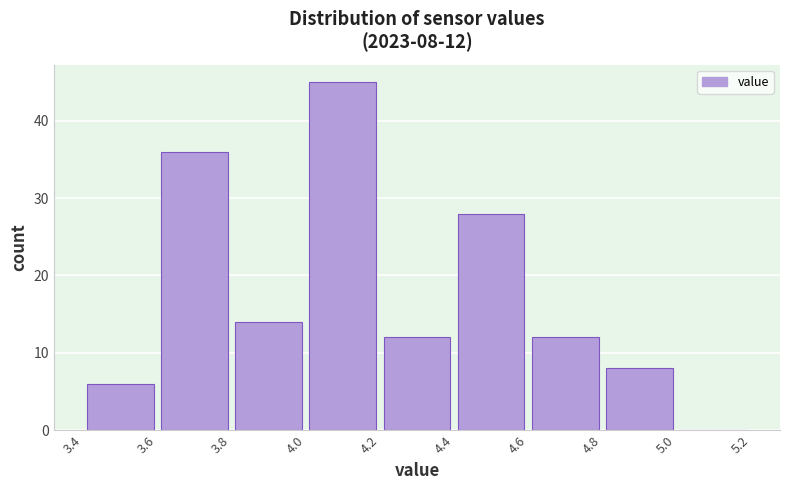

Over which range of the x-axis is the bar tallest?

4.0 to 4.2